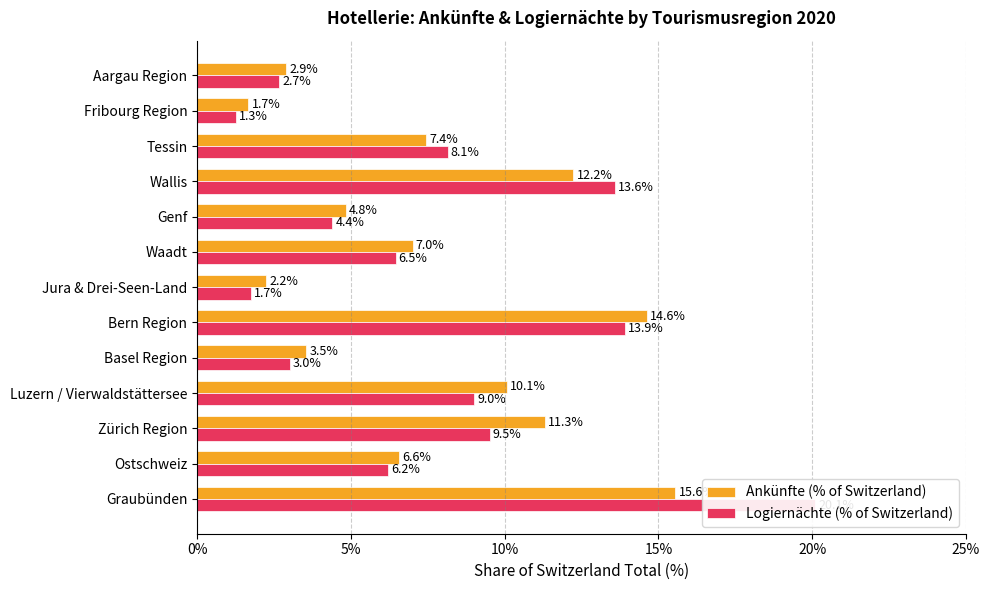

What is the difference between the highest and lowest values at Graubünden?

4.5